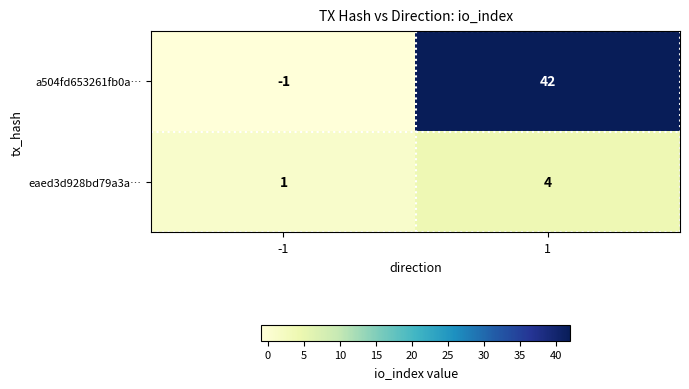

Reading left to right, what are all the values shown in this chart?

a504fd653261fb0a…: -1	42
eaed3d928bd79a3a…: 1	4